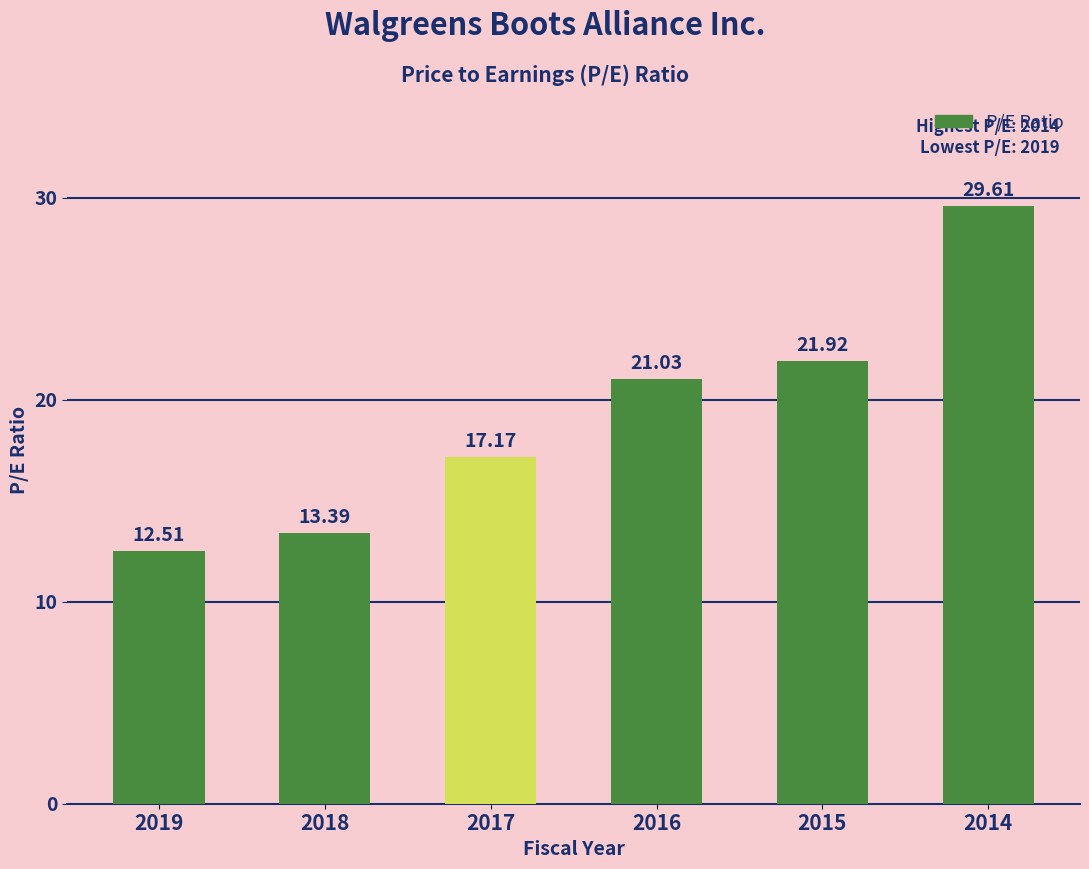

What is the value of the 2nd bar from the left?

13.4